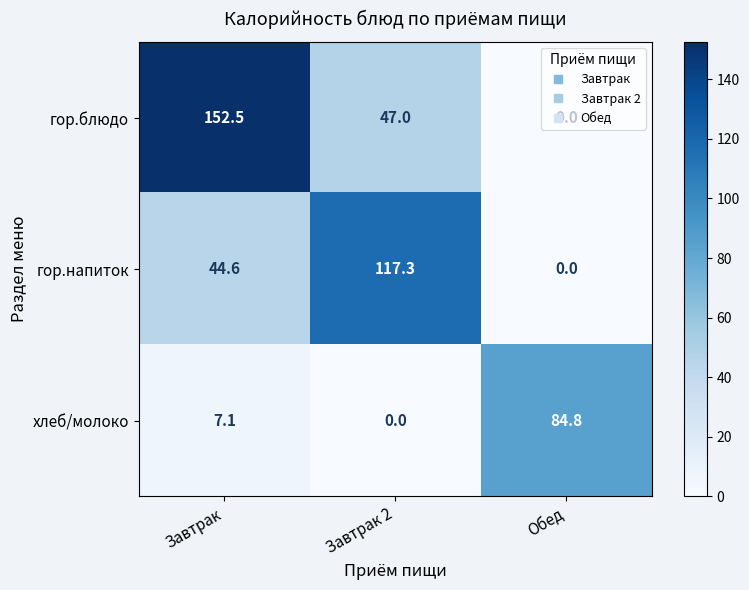

What is the maximum value shown in the chart?

152.5